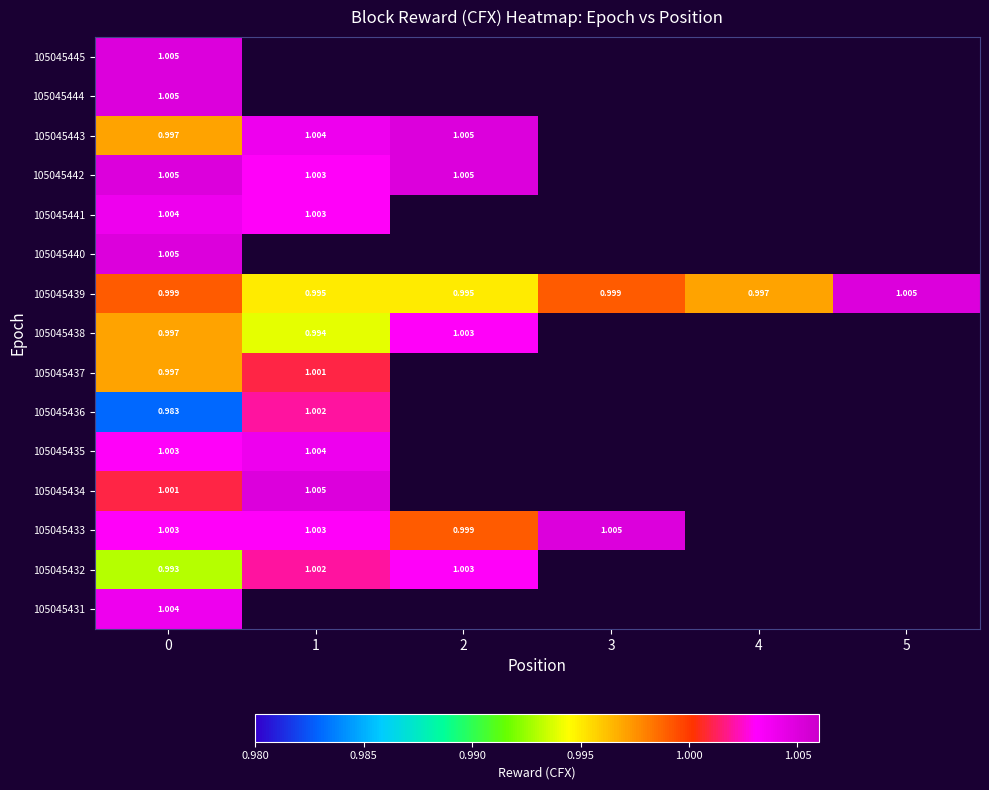

What value does the 105045433 series have at 3?

1.0